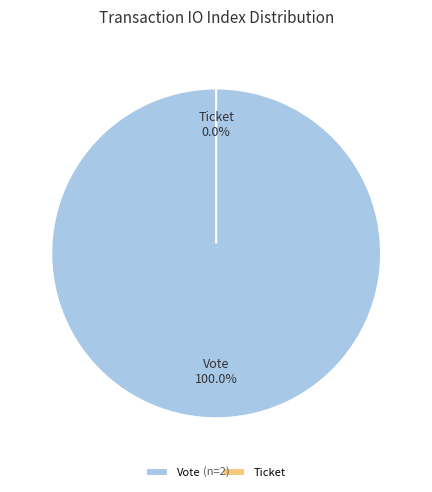

To the nearest percent, what percentage of the pie is Vote?

100%